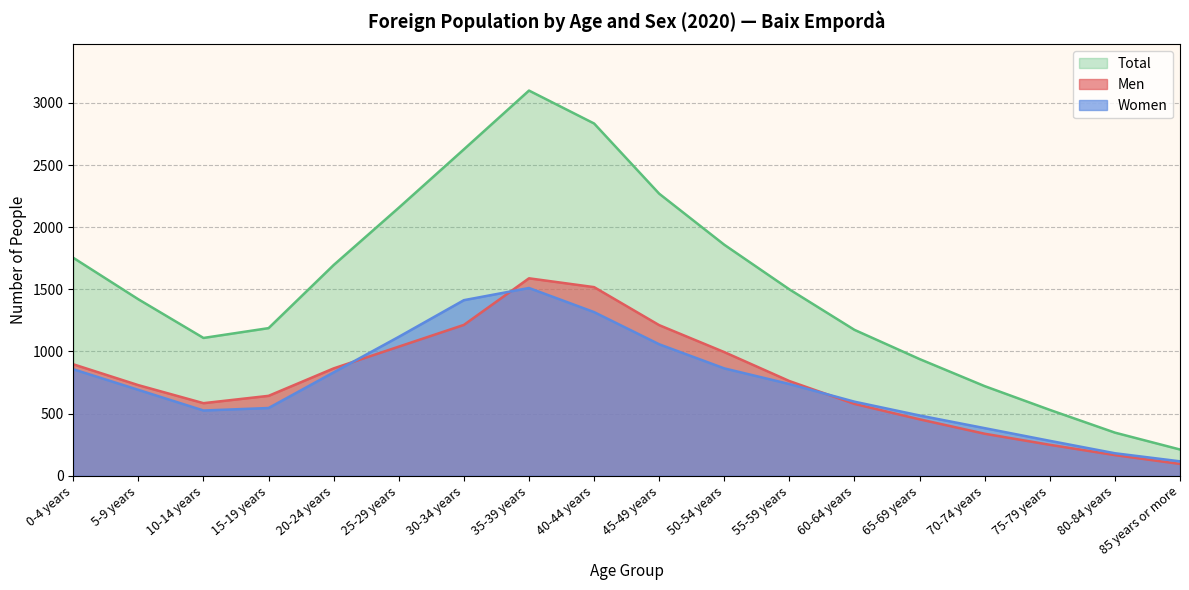

Reading right to left, what are all the values shown in this chart?

Men: 85 years or more=95	80-84 years=166	75-79 years=249	70-74 years=338	65-69 years=454	60-64 years=578	55-59 years=762	50-54 years=995	45-49 years=1212	40-44 years=1518	35-39 years=1589	30-34 years=1214	25-29 years=1039	20-24 years=864	15-19 years=643	10-14 years=584	5-9 years=729	0-4 years=897
Women: 85 years or more=116	80-84 years=181	75-79 years=281	70-74 years=383	65-69 years=485	60-64 years=596	55-59 years=738	50-54 years=864	45-49 years=1058	40-44 years=1317	35-39 years=1511	30-34 years=1413	25-29 years=1118	20-24 years=832	15-19 years=545	10-14 years=525	5-9 years=691	0-4 years=857
Total: 85 years or more=211	80-84 years=347	75-79 years=530	70-74 years=721	65-69 years=939	60-64 years=1174	55-59 years=1500	50-54 years=1859	45-49 years=2270	40-44 years=2835	35-39 years=3100	30-34 years=2627	25-29 years=2157	20-24 years=1696	15-19 years=1188	10-14 years=1109	5-9 years=1420	0-4 years=1754